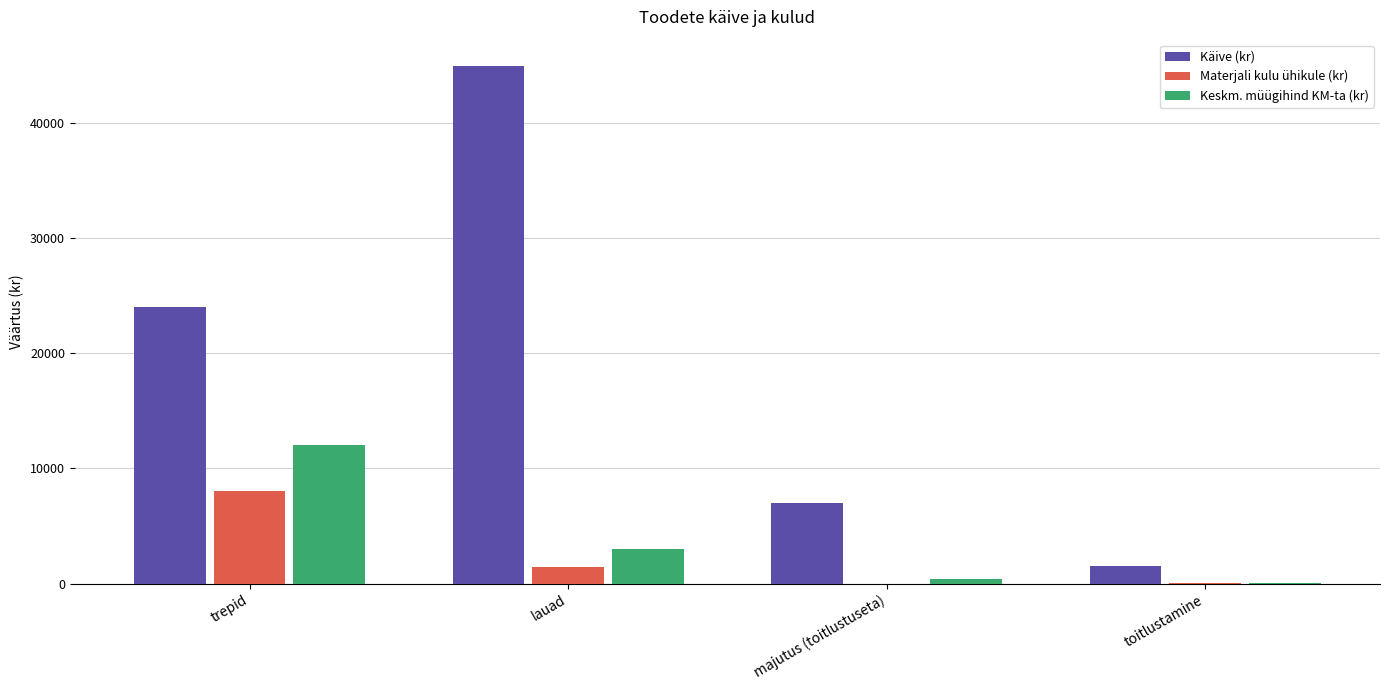

Where is Keskm. müügihind KM-ta (kr) nearest to the value 6025?

lauad